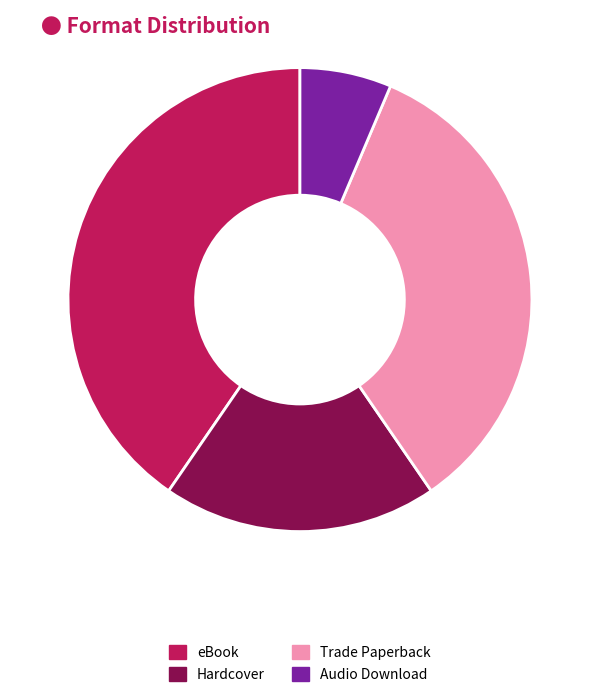

Which slice is the smallest?

Audio Download